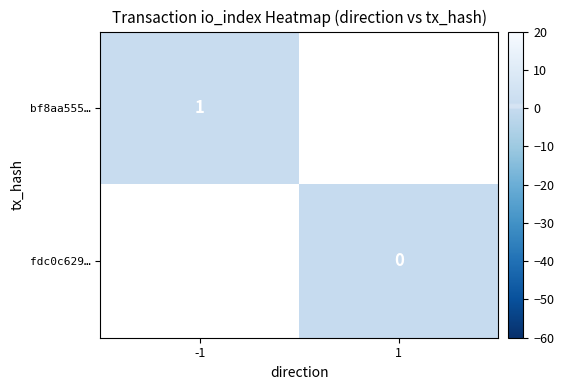

The value of bf8aa555… at -1 is 1. True or false?

True